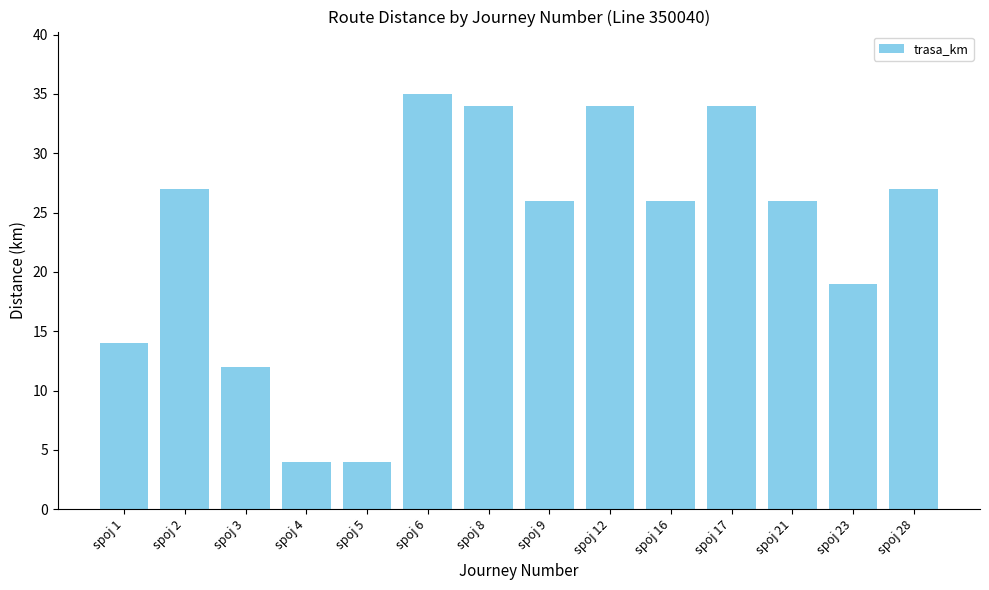

What is the greatest value displayed?

35